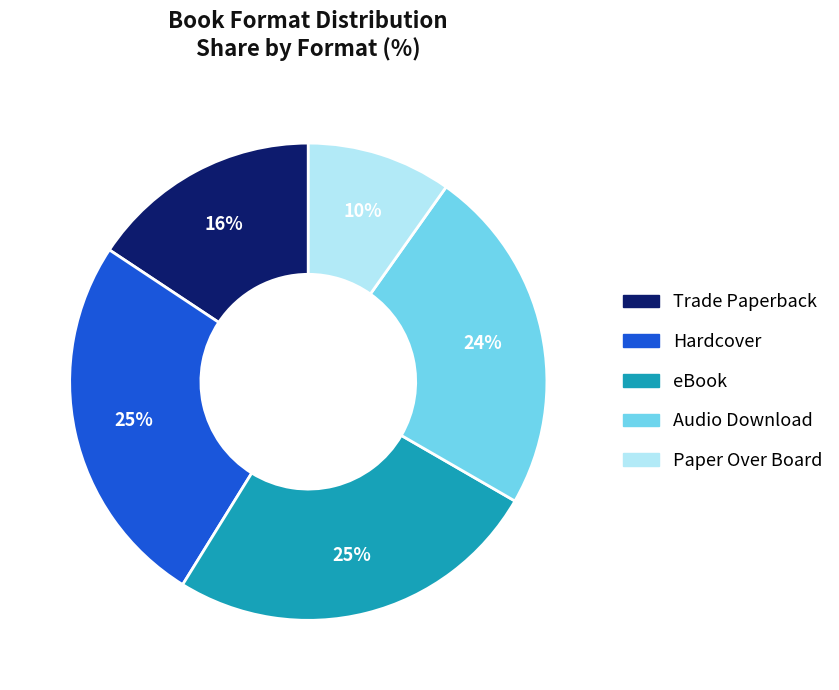

What is the smallest slice in the pie chart?

Paper Over Board